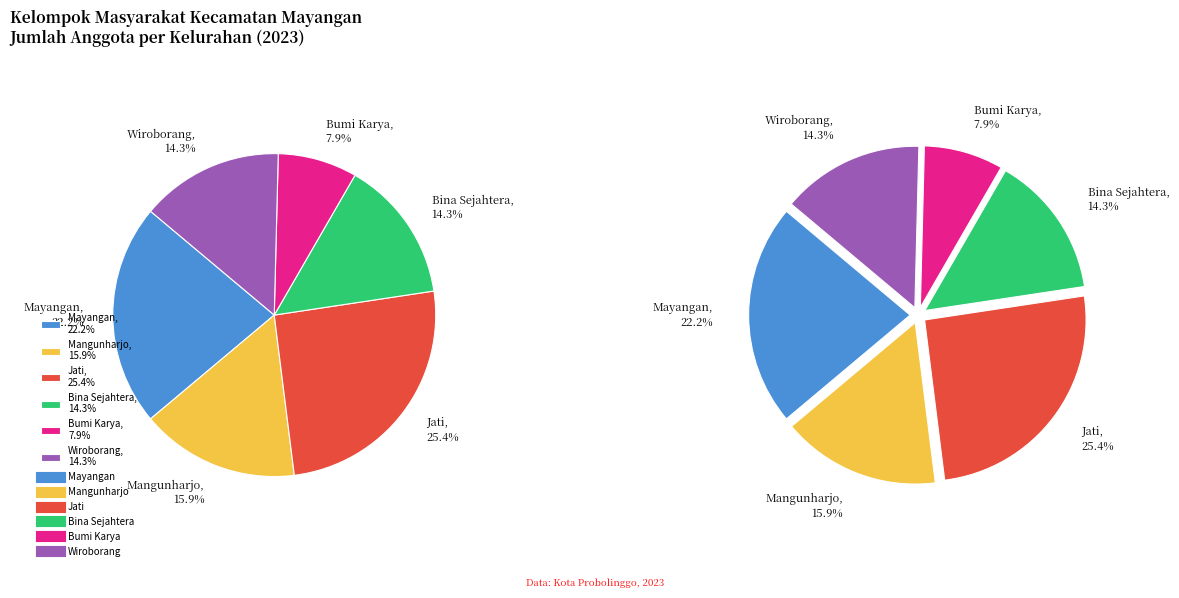

What portion of the pie excludes Sukabumi (Bina Sejahtera)?

85.7%